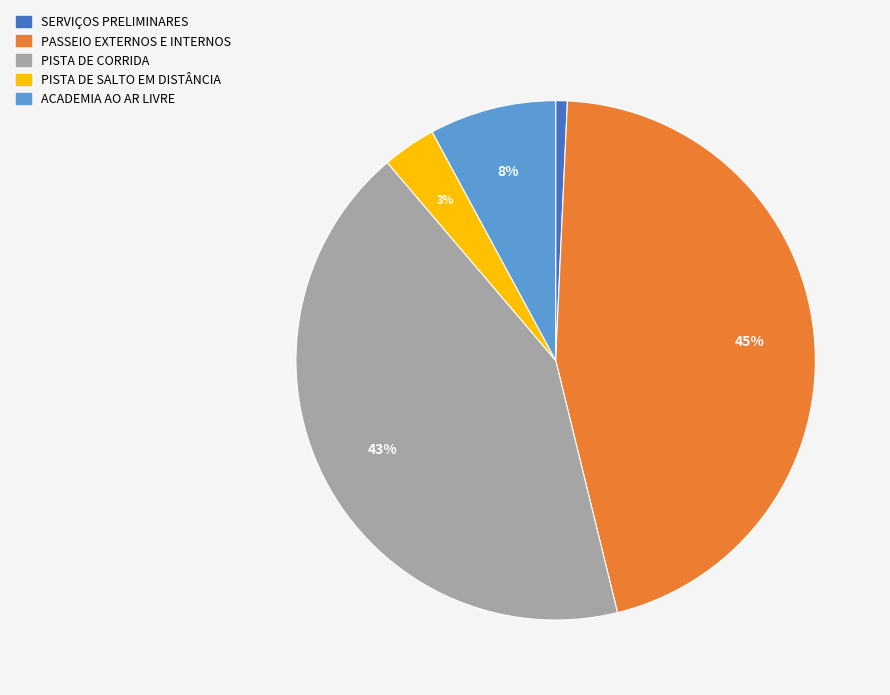

Count the number of slices in the pie.

5